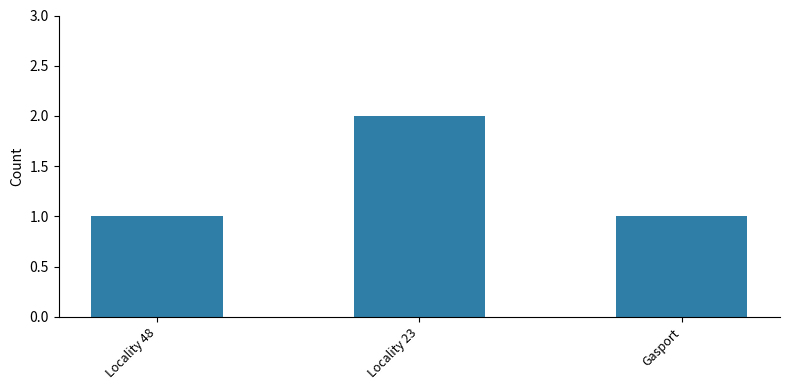

How many distinct data groups are displayed?

1